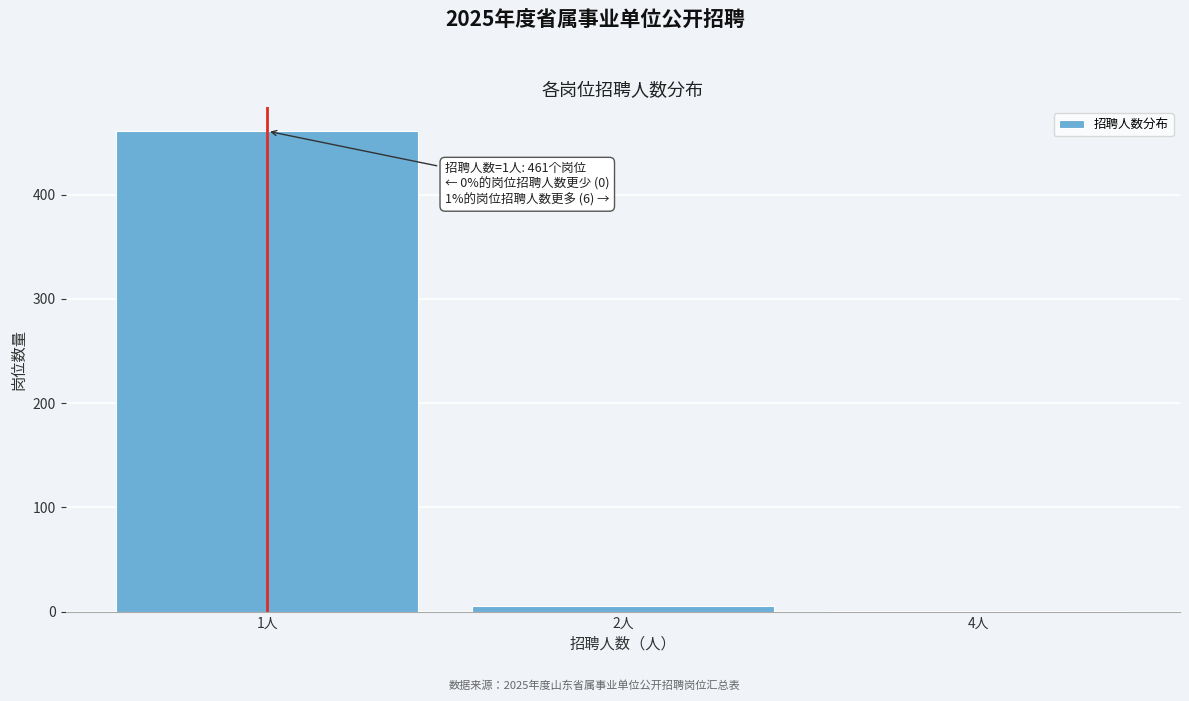

Reading left to right, what are all the values shown in this chart?

1人=461	2人=5	4人=1